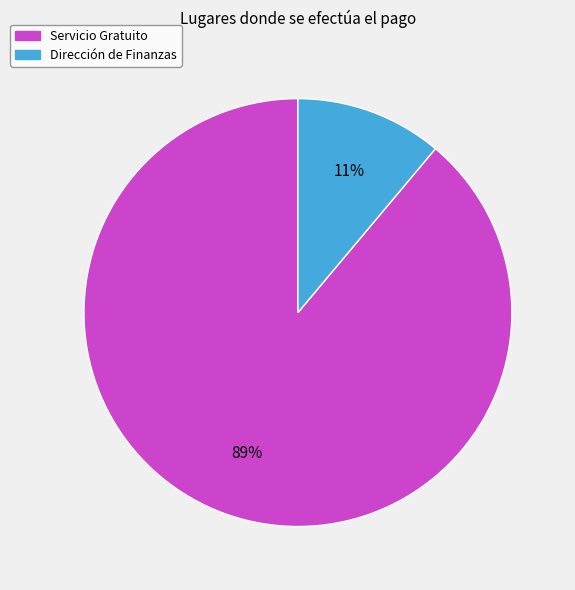

Count the number of slices in the pie.

2